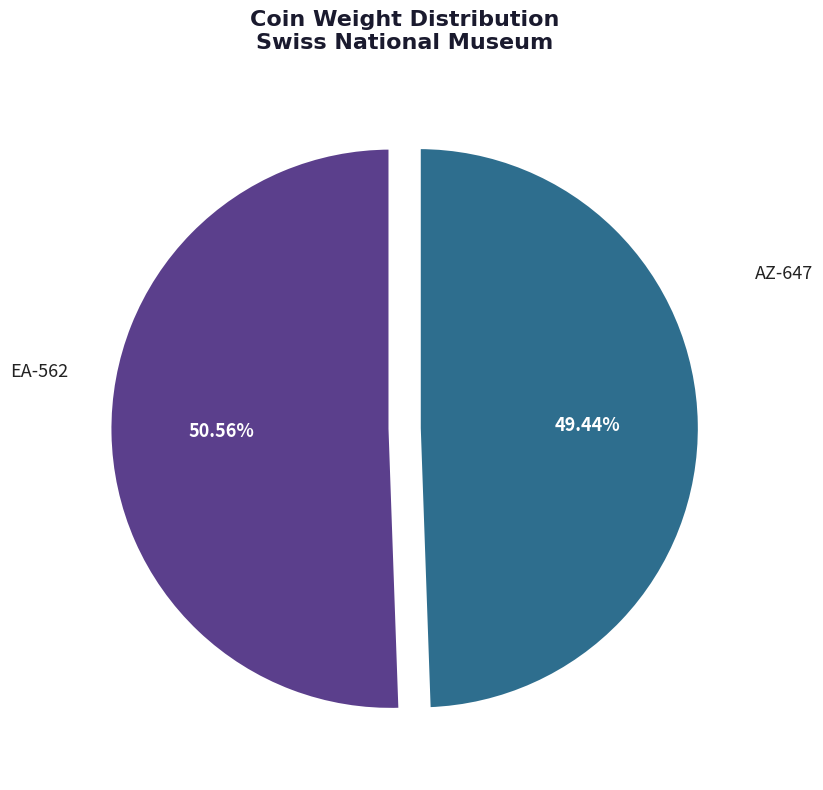

To the nearest percent, what is the combined percentage of EA-562 and AZ-647?

100%